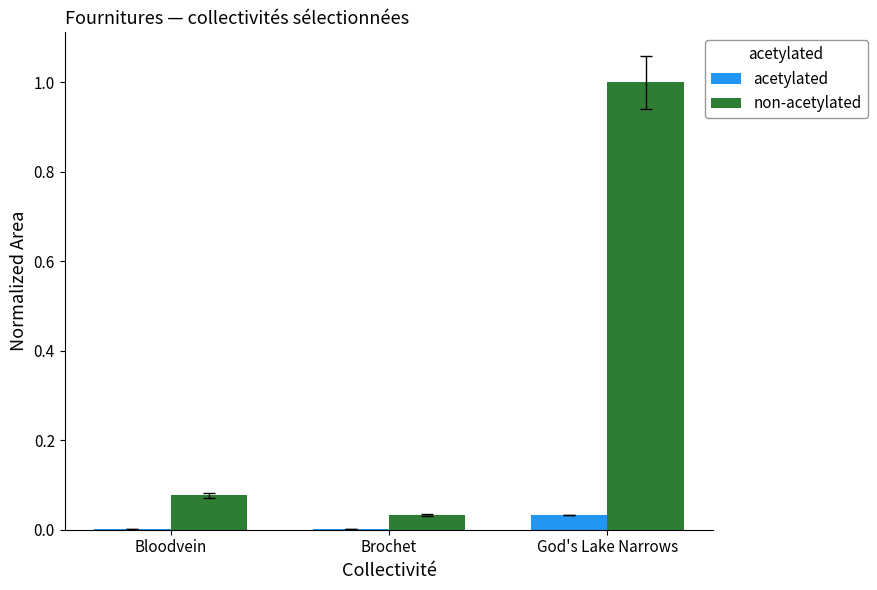

Is the value of acetylated at Brochet greater than the value of non-acetylated at God's Lake Narrows?

No